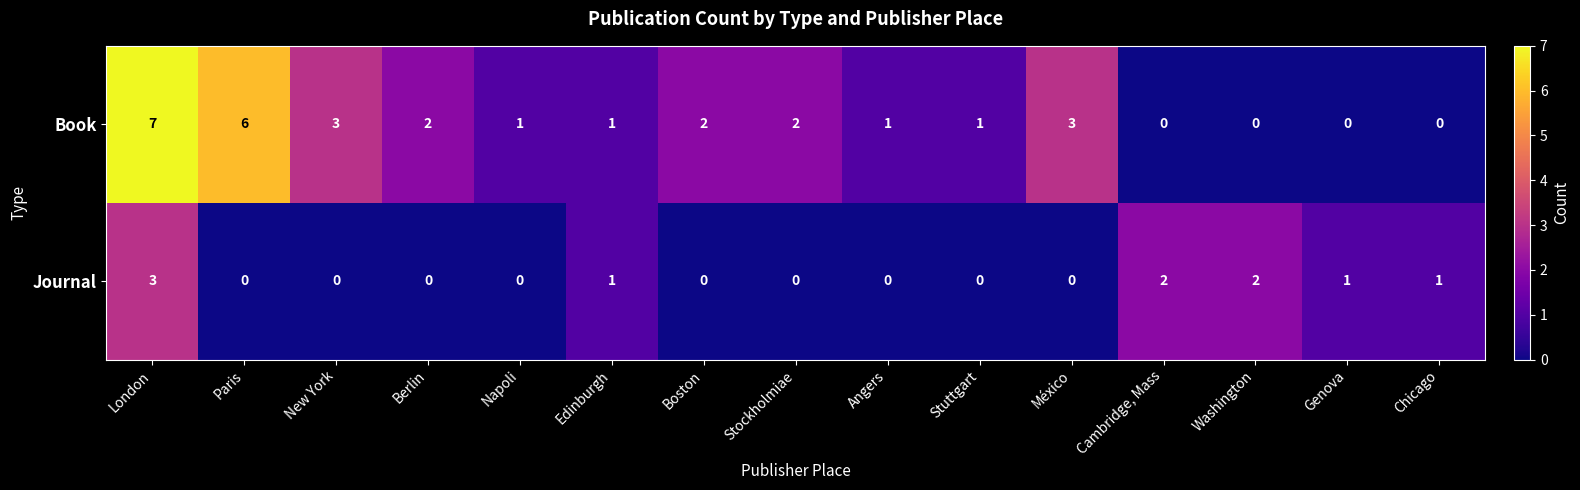

Reading left to right, extract all data points from this chart.

Book: 7	6	3	2	1	1	2	2	1	1	3	0	0	0	0
Journal: 3	0	0	0	0	1	0	0	0	0	0	2	2	1	1